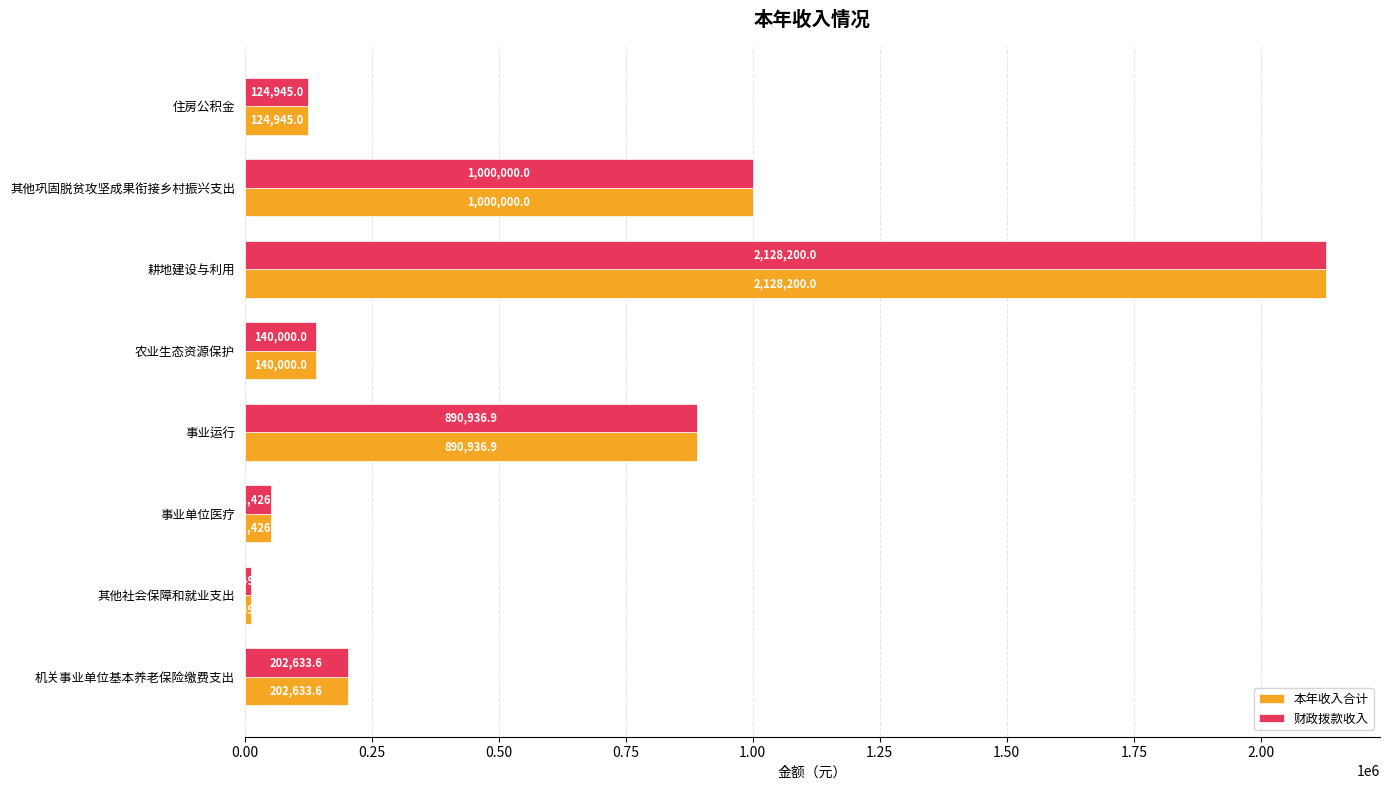

Which category has the lowest value across all series?

其他社会保障和就业支出